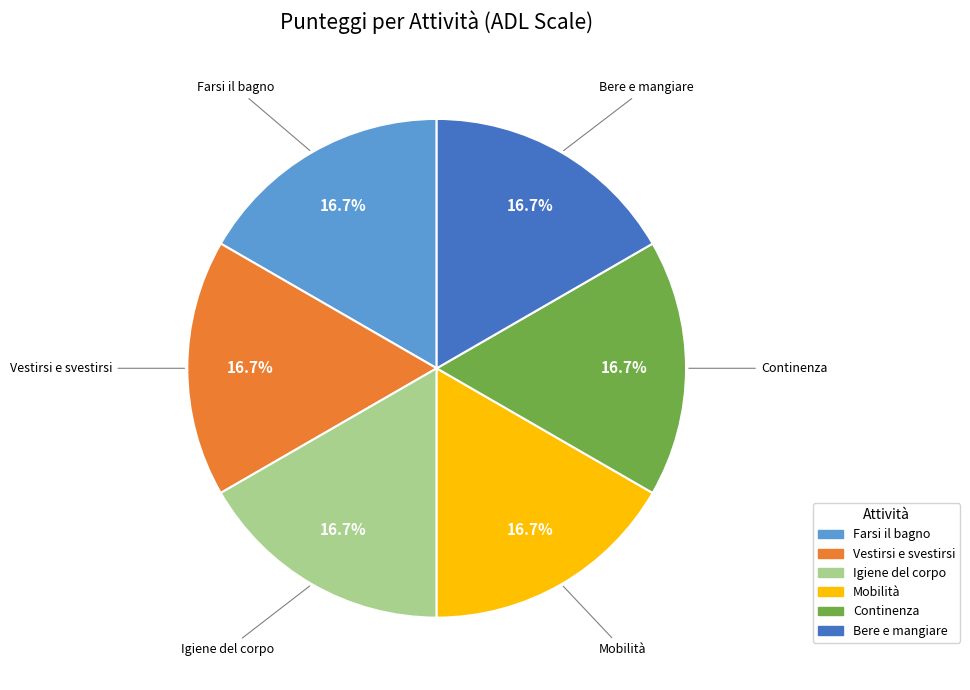

Is there a majority slice in this chart?

No